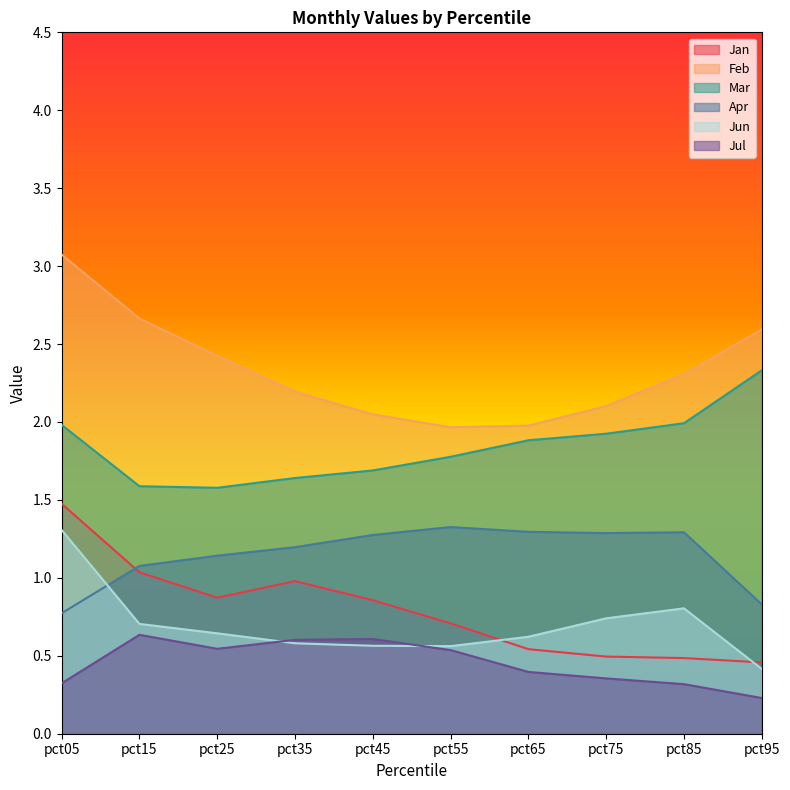

How many series are shown in this chart?

6